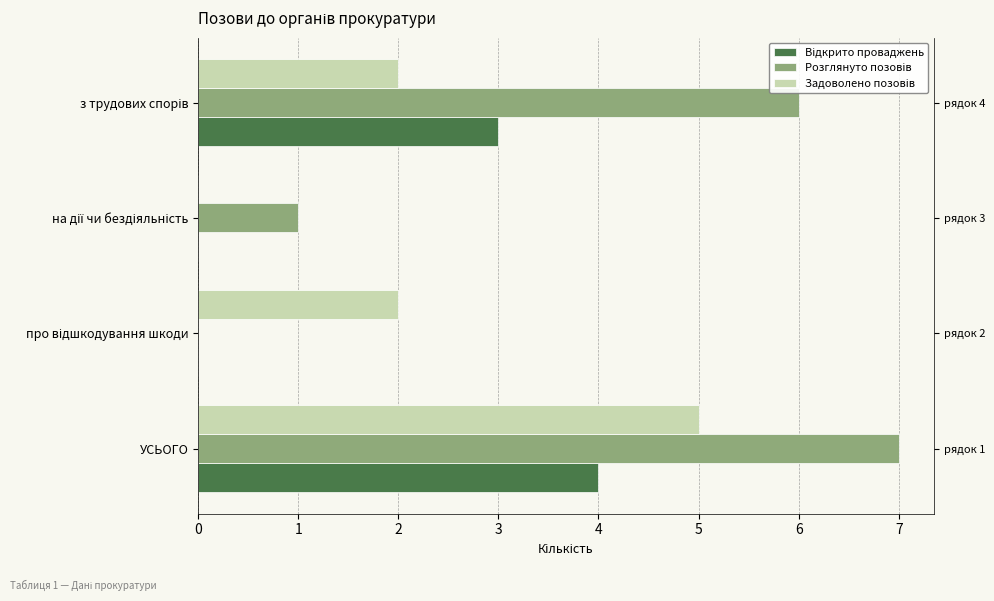

What is the sum of all Розглянуто позовів values?

14